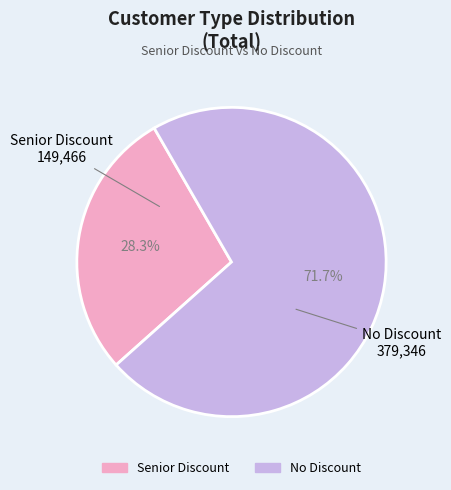

What is the largest slice in the pie chart?

No Discount